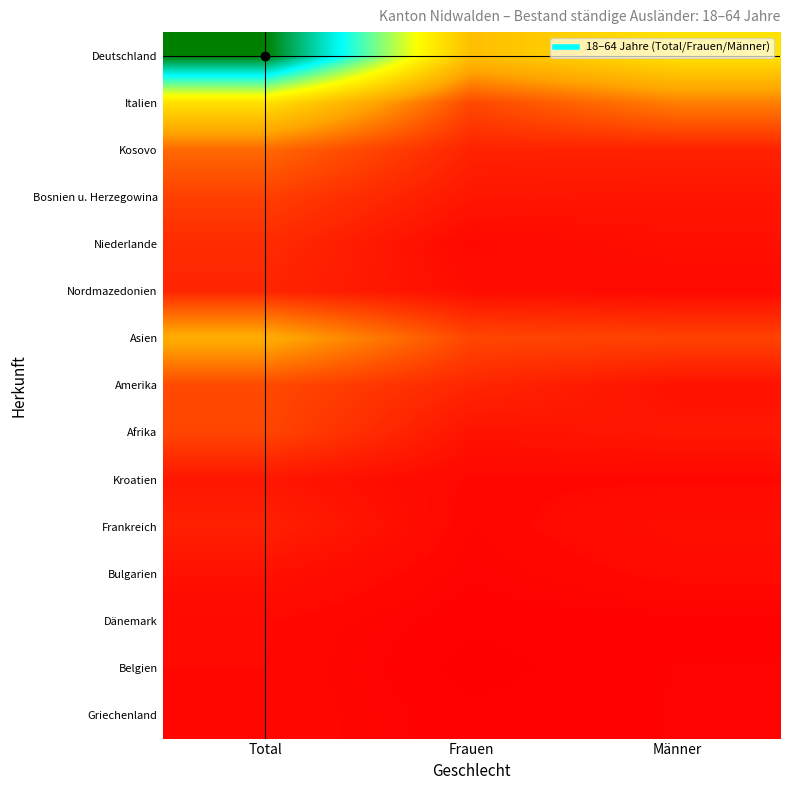

At Frauen, list the series in order from smallest to largest.

Belgien, Dänemark, Griechenland, Bulgarien, Frankreich, Kroatien, Niederlande, Nordmazedonien, Afrika, Bosnien u. Herzegowina, Kosovo, Amerika, Asien, Italien, Deutschland